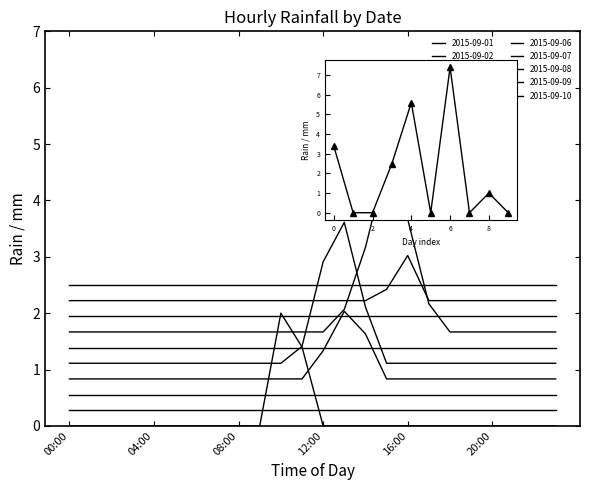

What is the difference between the maximum and minimum values?

7.4